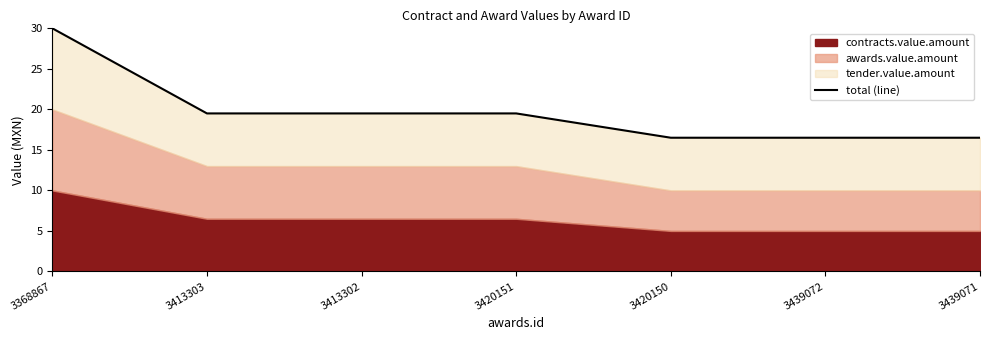

Approximately how many times larger is the value at 3439071 compared to 3439072?

1.0